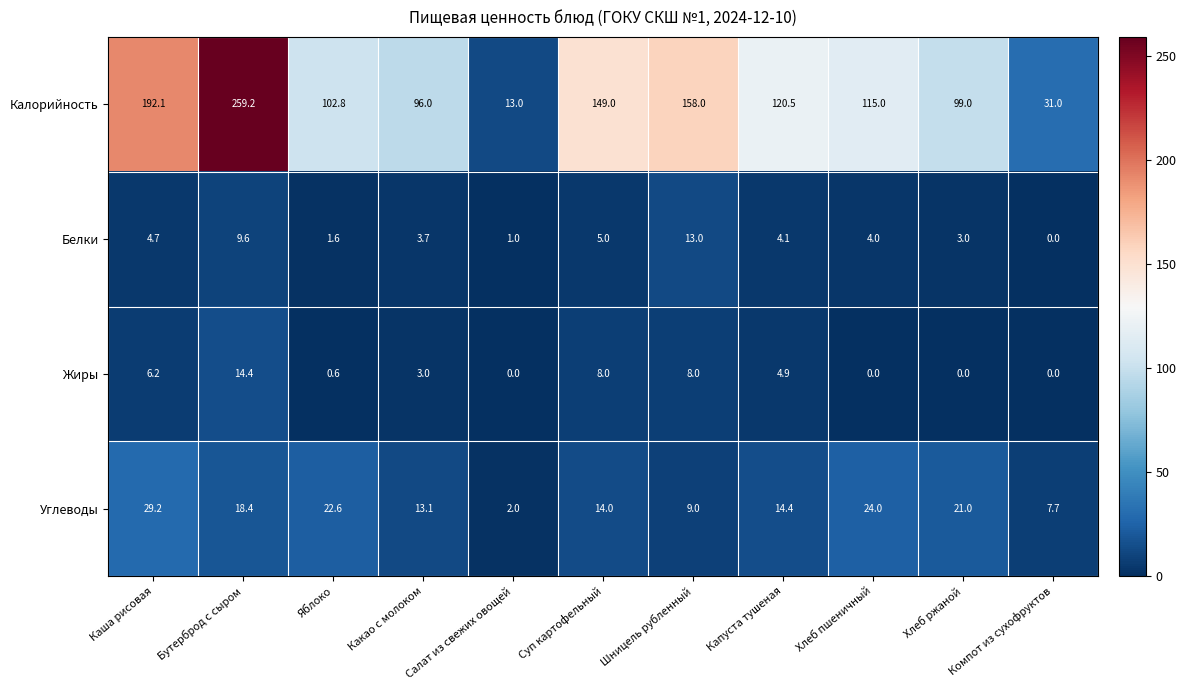

What is the approximate value of Жиры at Какао с молоком?

3.0